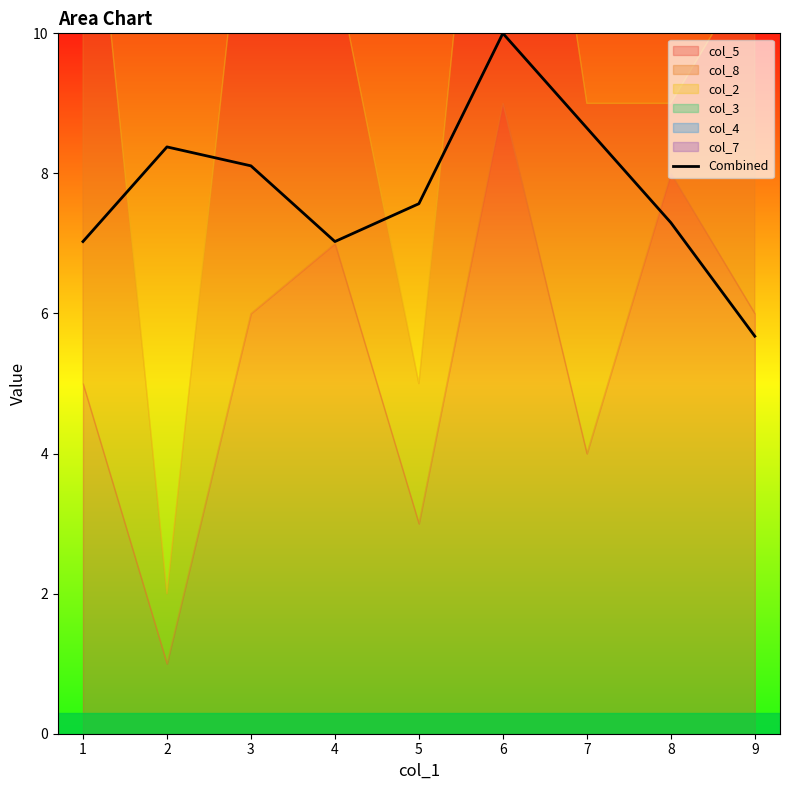

Is it true that Combined equals 8.1 at 3?

True